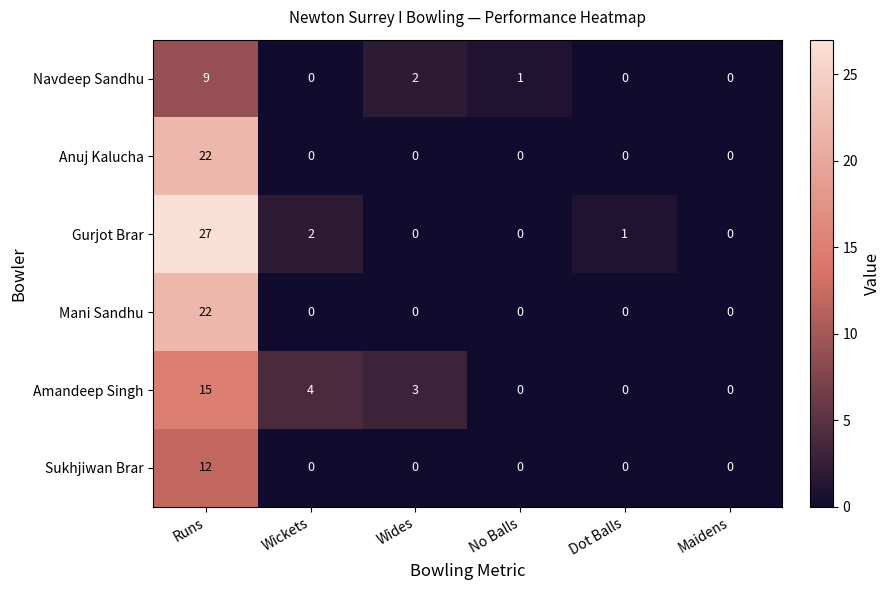

What is the total value across all series at Wides?

5